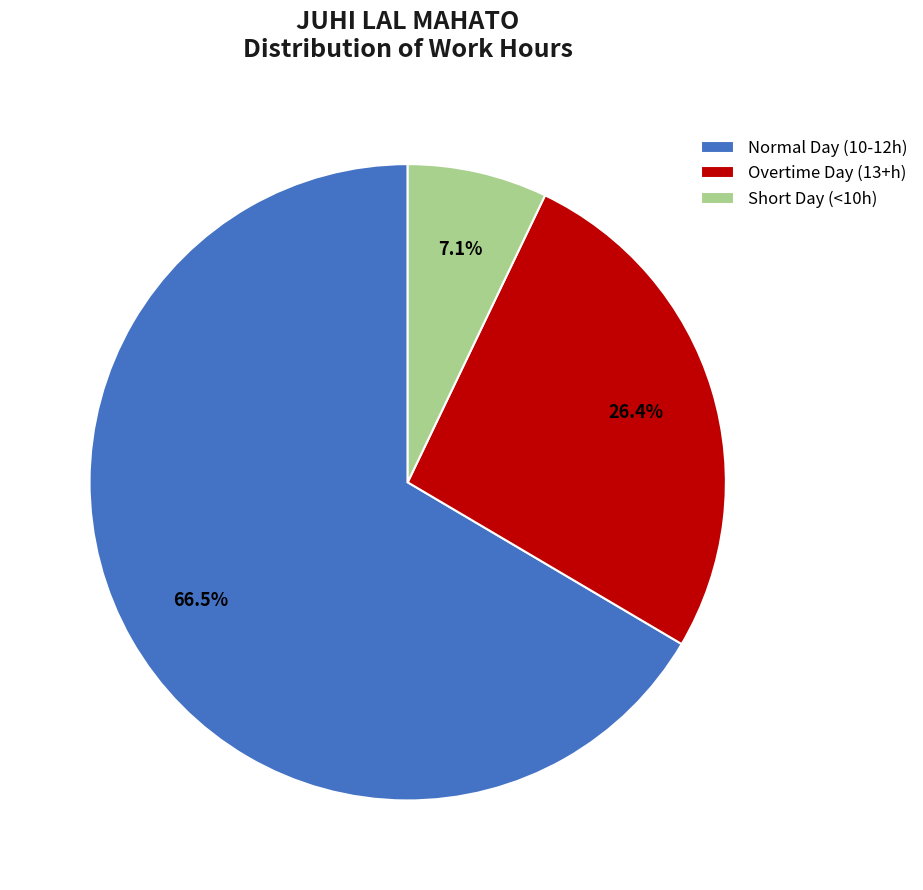

Which slice represents more than half of the pie?

Normal Day (10-12h)